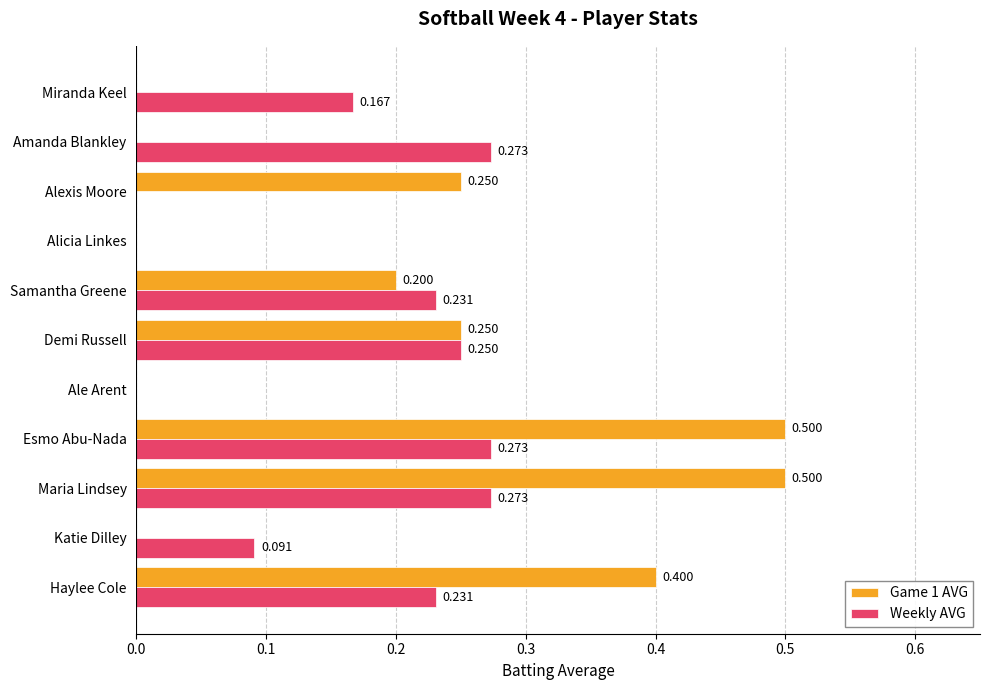

Is the value of Weekly AVG at Samantha Greene greater than the value of Game 1 AVG at Katie Dilley?

Yes